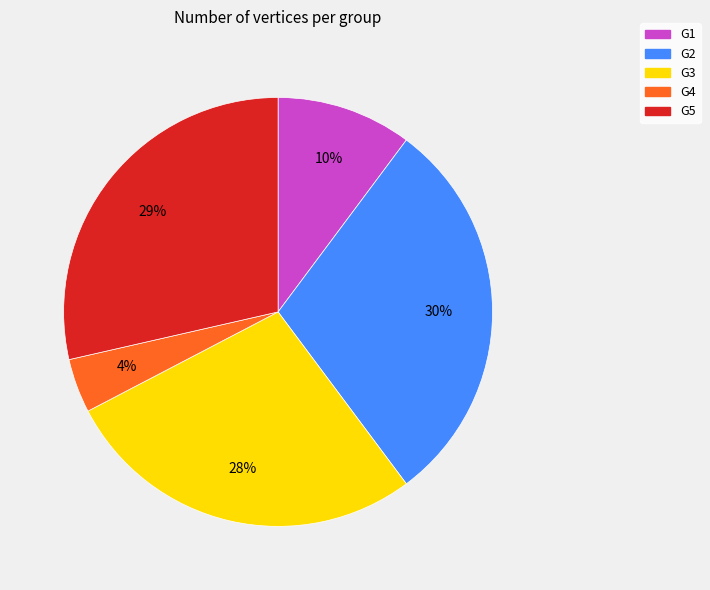

Which has a higher value, G1 or G5?

G5